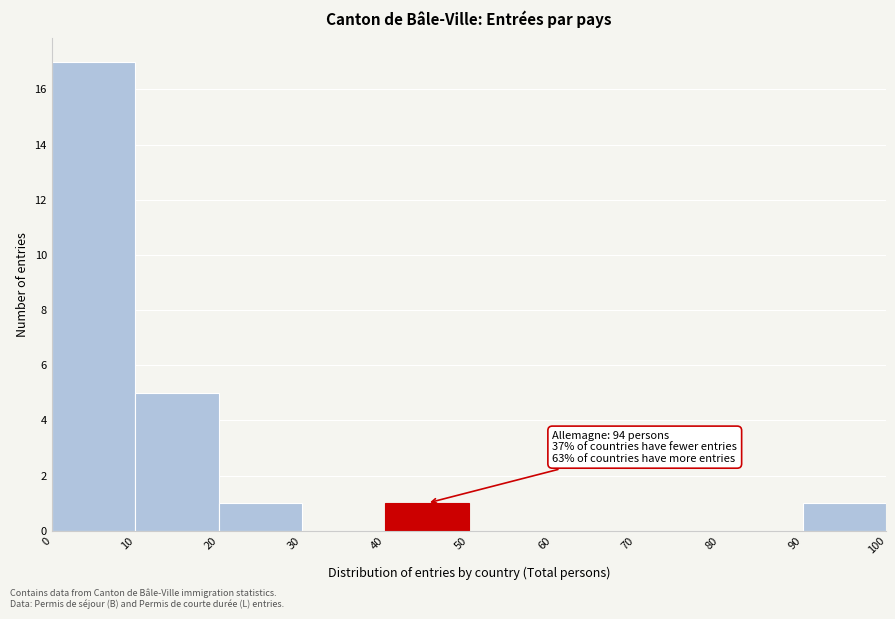

Which range on the x-axis has the tallest bar?

0 to 10